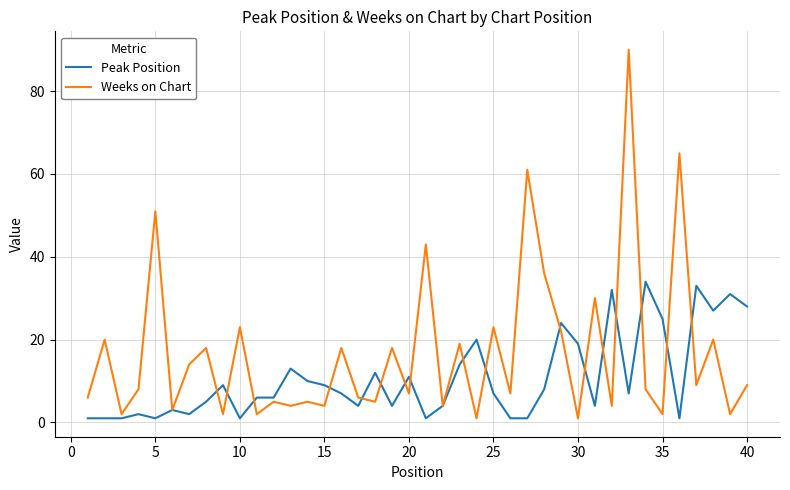

List the series in order of their overall mean, highest first.

Weeks on Chart, Peak Position